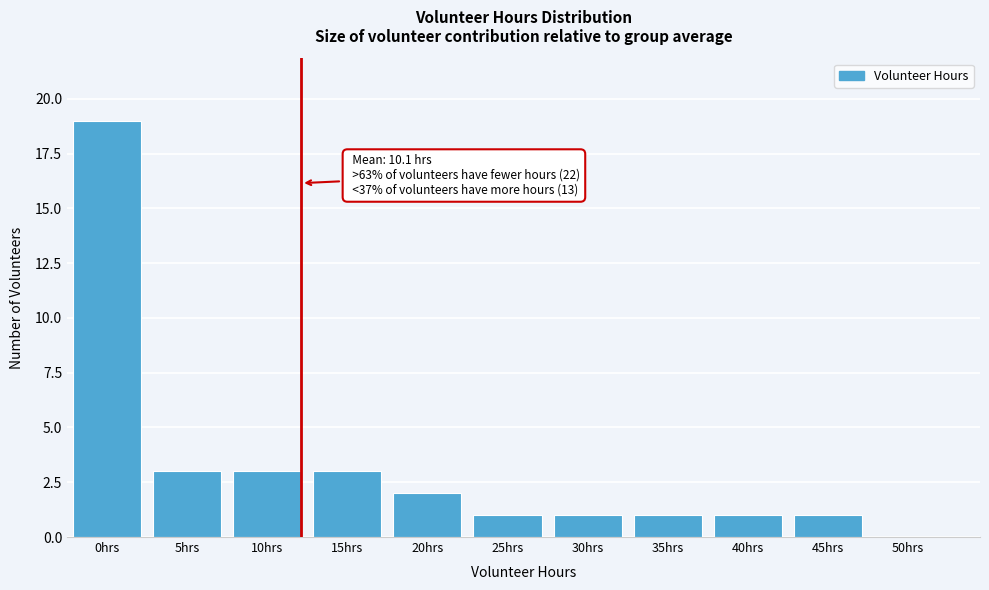

Reading right to left, what are all the values shown in this chart?

50hrs=0	45hrs=1	40hrs=1	35hrs=1	30hrs=1	25hrs=1	20hrs=2	15hrs=3	10hrs=3	5hrs=3	0hrs=19